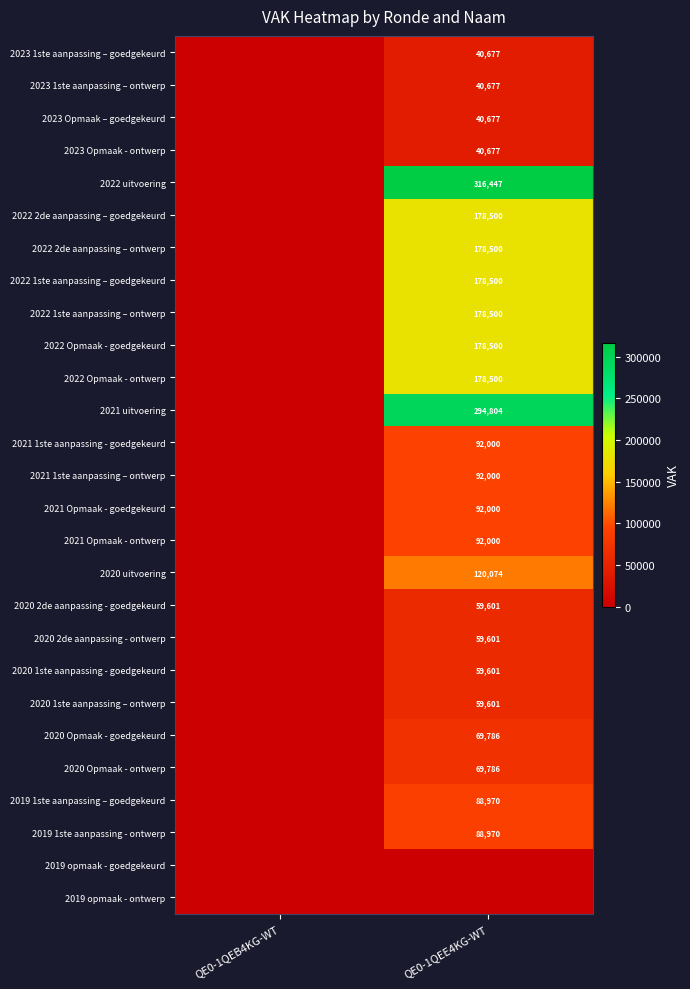

Is it true that 2020 2de aanpassing - goedgekeurd equals 59601 at QE0-1QEE4KG-WT?

True